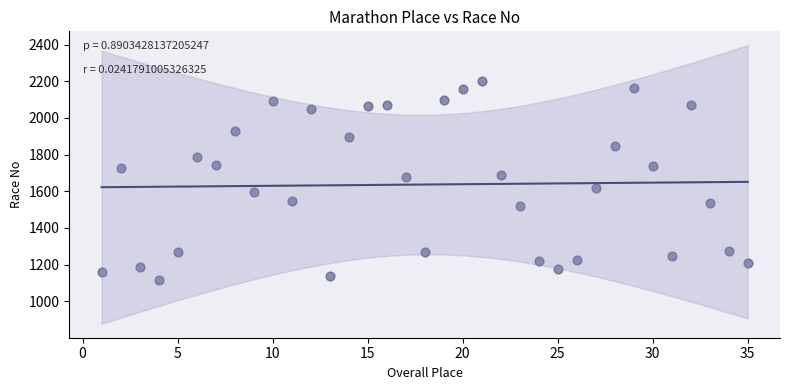

What is the range of X values (max minus min)?

34